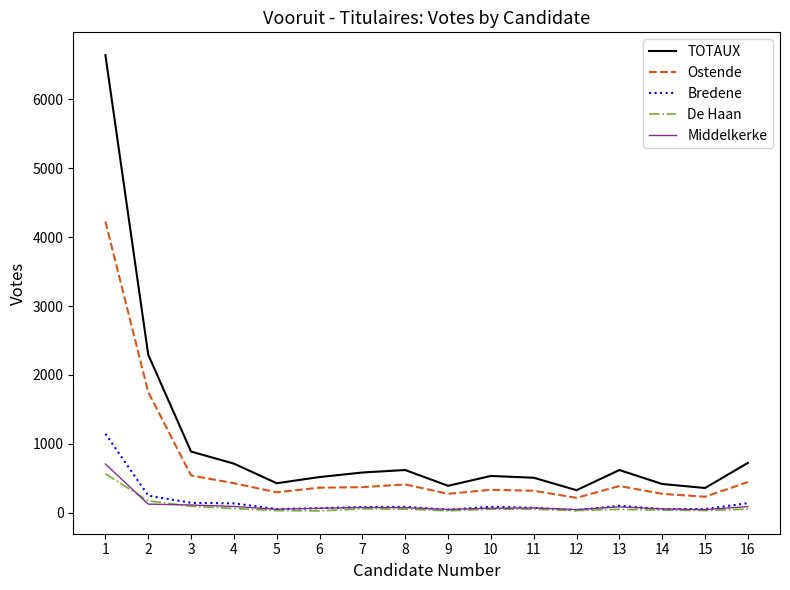

True or false: TOTAUX and De Haan intersect in this chart.

False